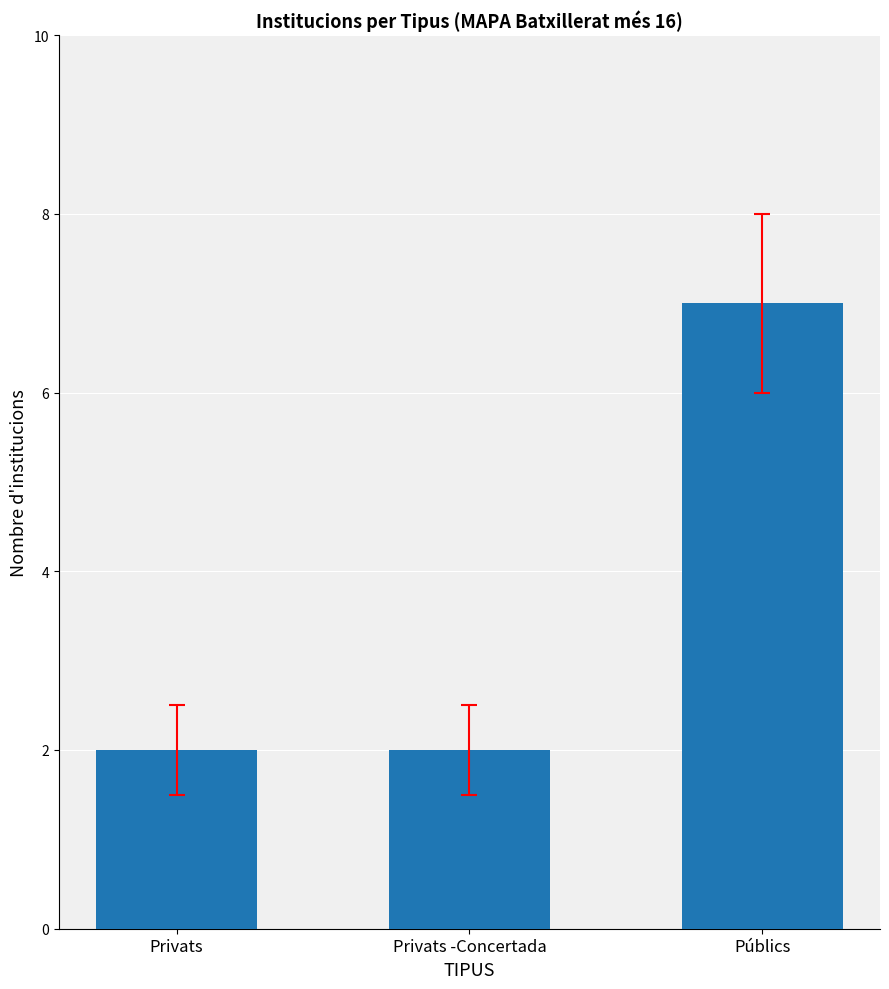

Count the number of categories in the chart.

3